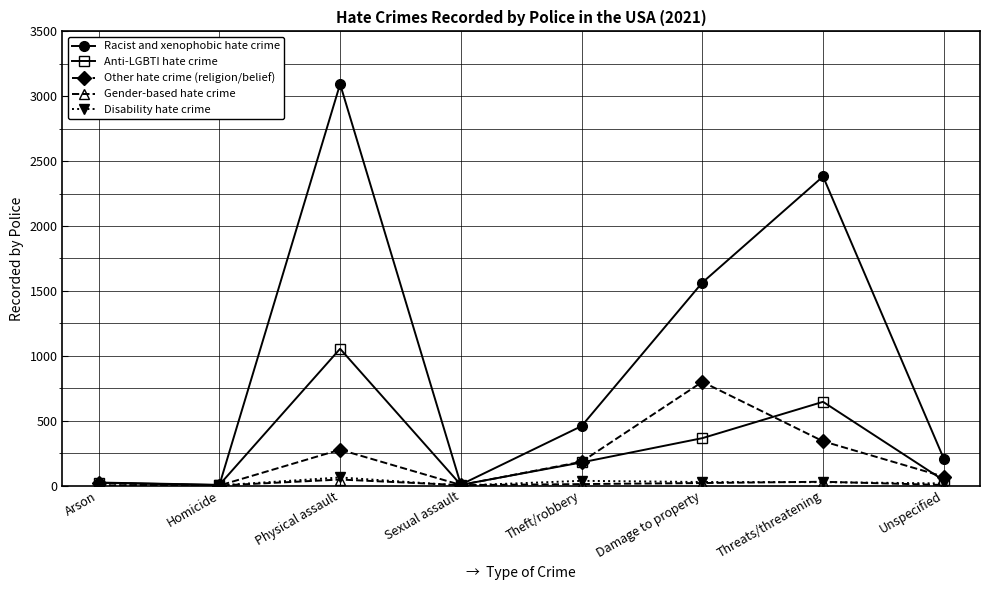

Does the chart display data point markers on the line(s)?

Yes